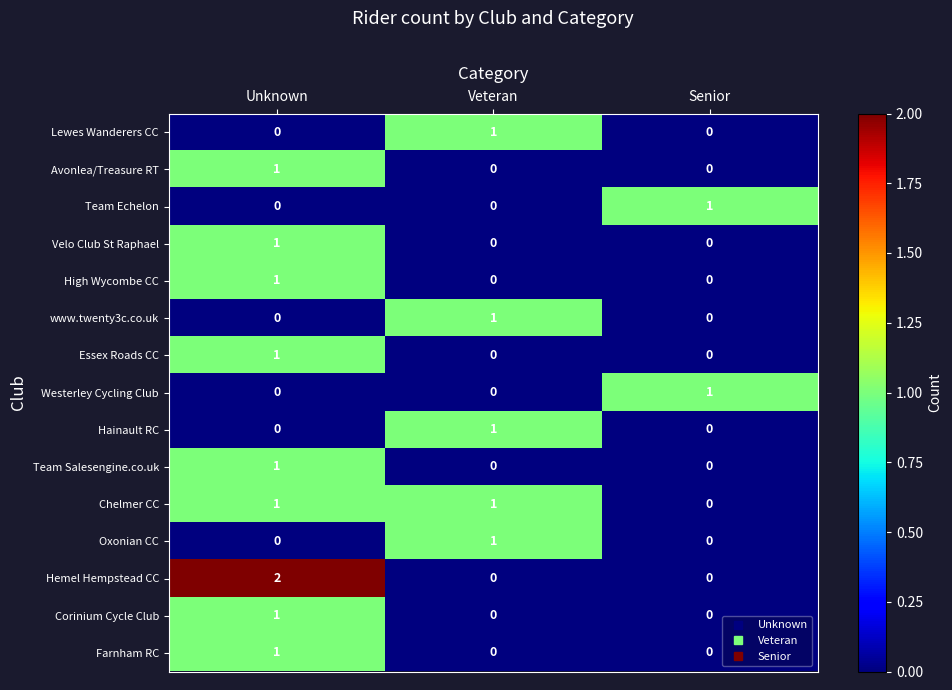

Between Unknown and Veteran, which series saw the biggest shift?

Hemel Hempstead CC